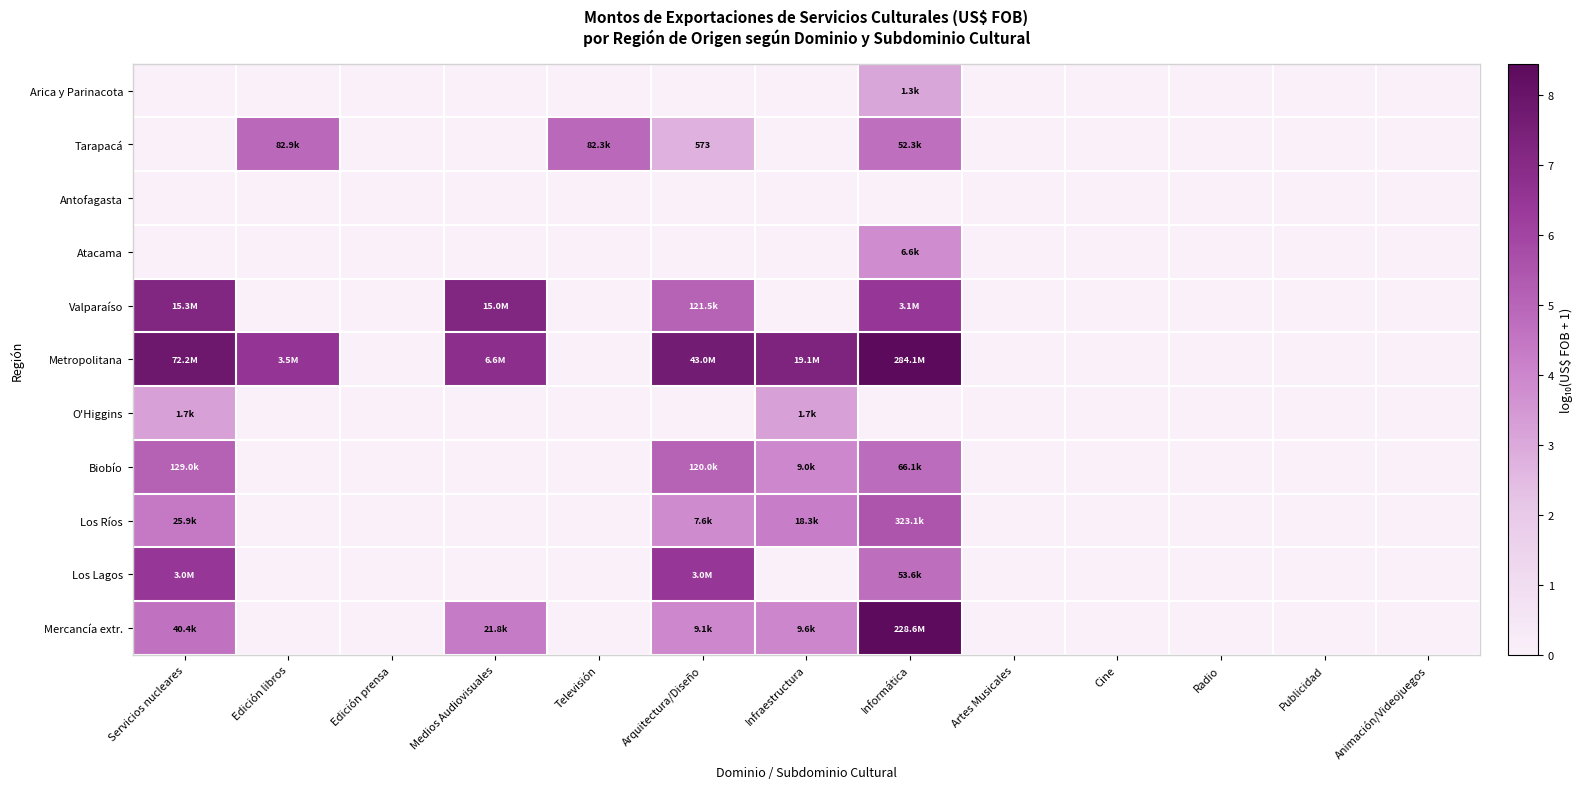

Between Edición libros and Artes Musicales, which series saw the biggest shift?

Metropolitana